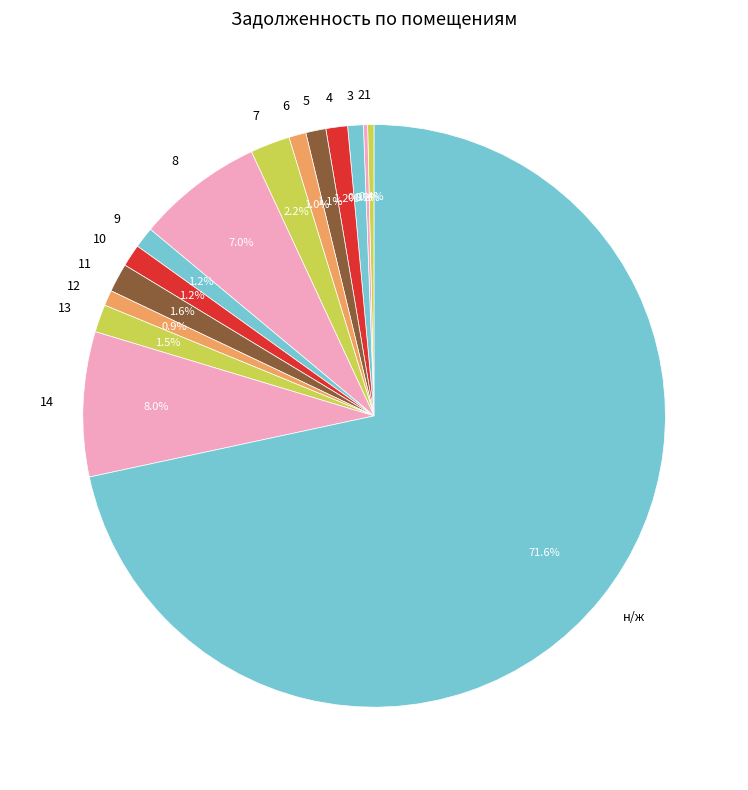

Which has a higher value, 5 or н/ж?

н/ж